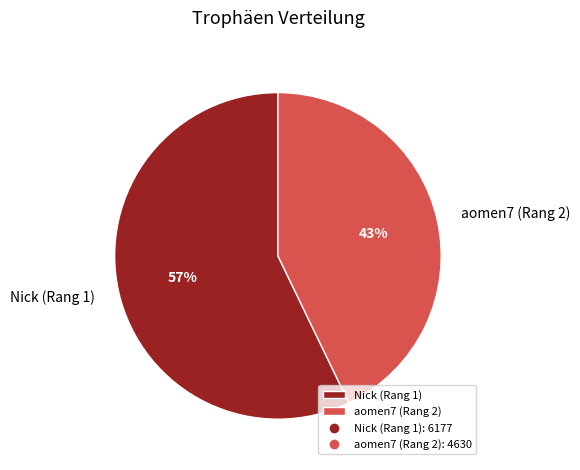

Does aomen7 (Rang 2) account for over 50% of the chart?

No